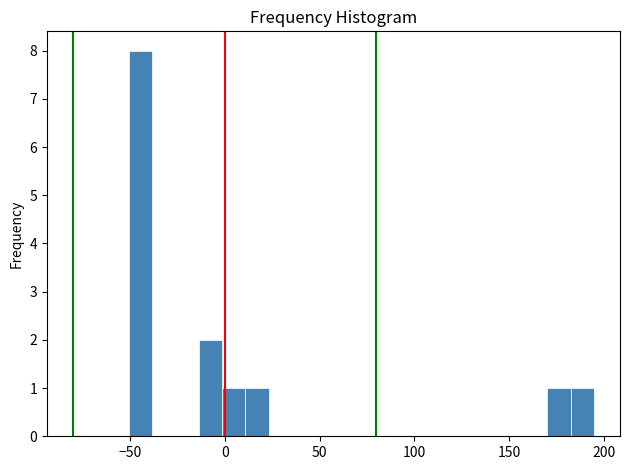

Around what value on the x-axis is the tallest bar? Give the approximate position of its centre, as read against the axis.

-45